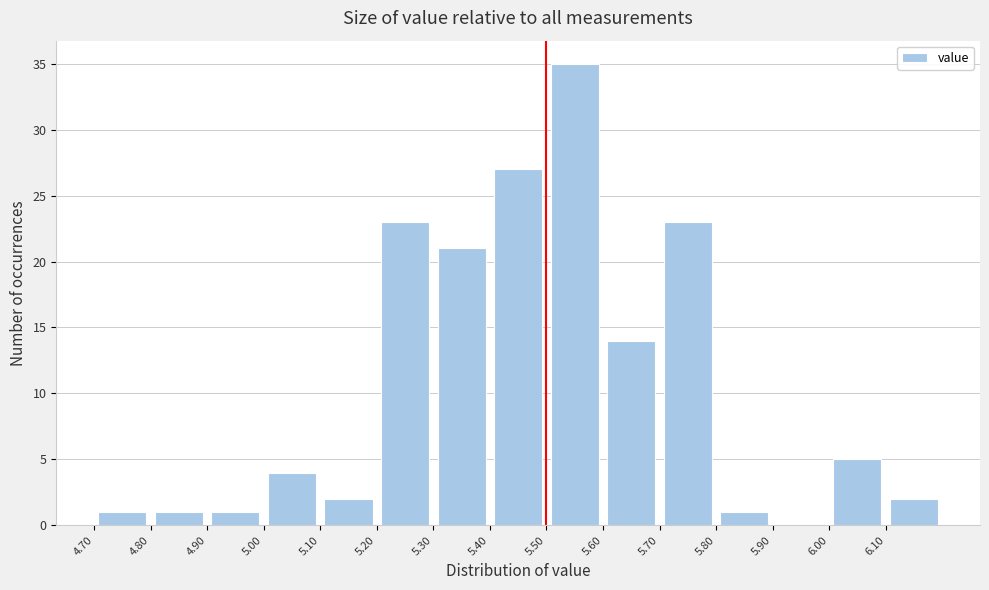

Reading left to right, transcribe this chart: for each bar, give the range it covers on the x-axis and its height. The values are not printed on the chart, so give them approximately, as read against the axis.

4.7 to 4.8: 1
4.8 to 4.9: 1
4.9 to 5.0: 1
5.0 to 5.1: 4
5.1 to 5.2: 2
5.2 to 5.3: 23
5.3 to 5.4: 21
5.4 to 5.5: 27
5.5 to 5.6: 35
5.6 to 5.7: 14
5.7 to 5.8: 23
5.8 to 5.9: 1
5.9 to 6.0: 0
6.0 to 6.1: 5
6.1 to 6.2: 2